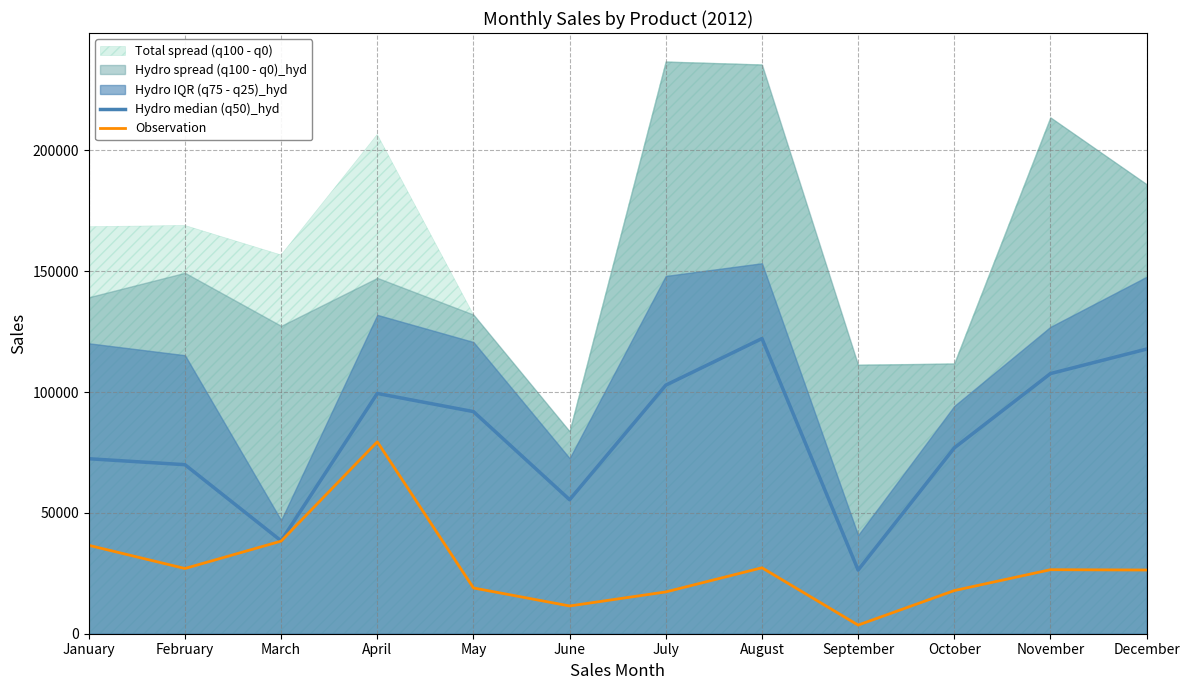

In Observation, how many points are higher than both neighbors (excluding endpoints)?

3